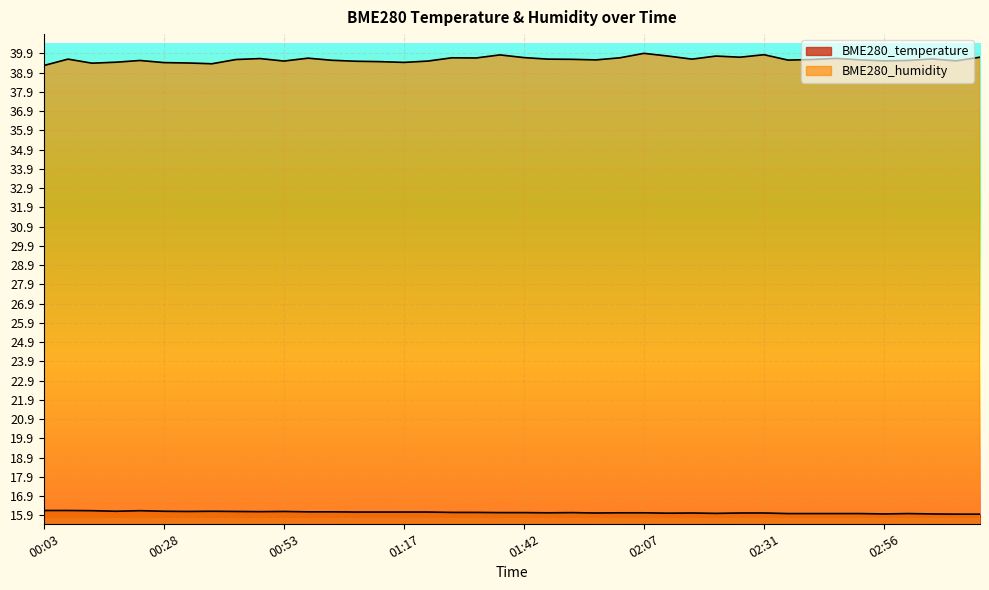

True or false: BME280_temperature and BME280_humidity intersect in this chart.

False